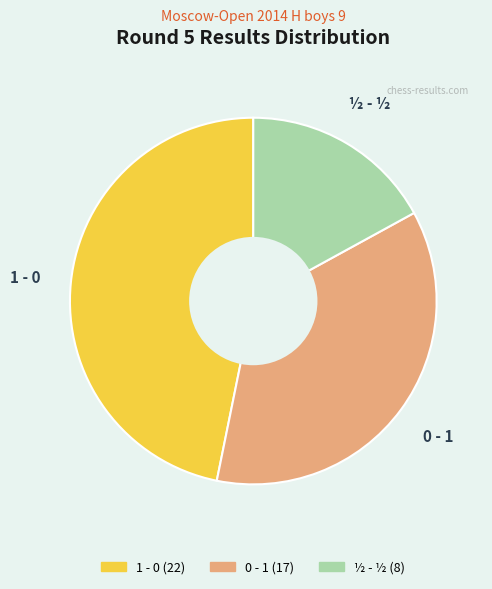

Is there a majority slice in this chart?

No